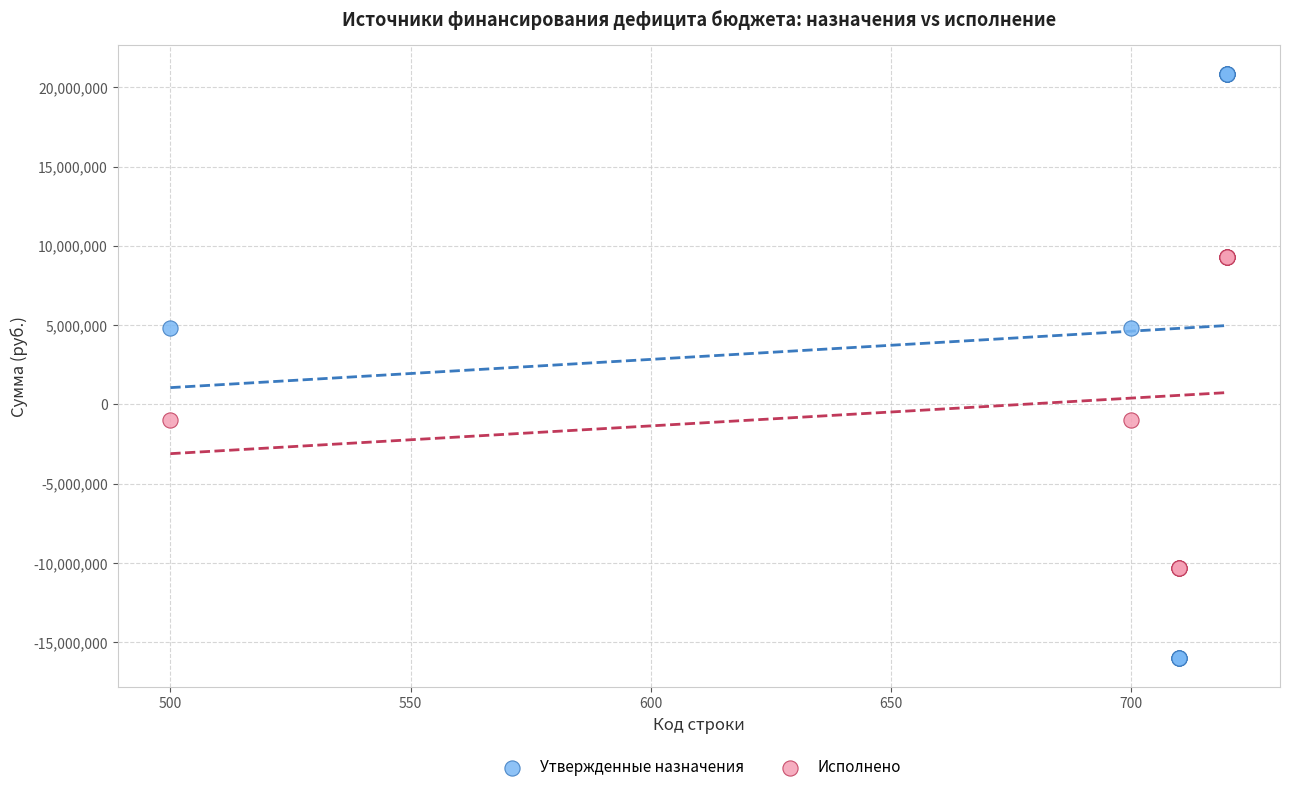

Which series reaches the maximum Y coordinate?

Утвержденные назначения